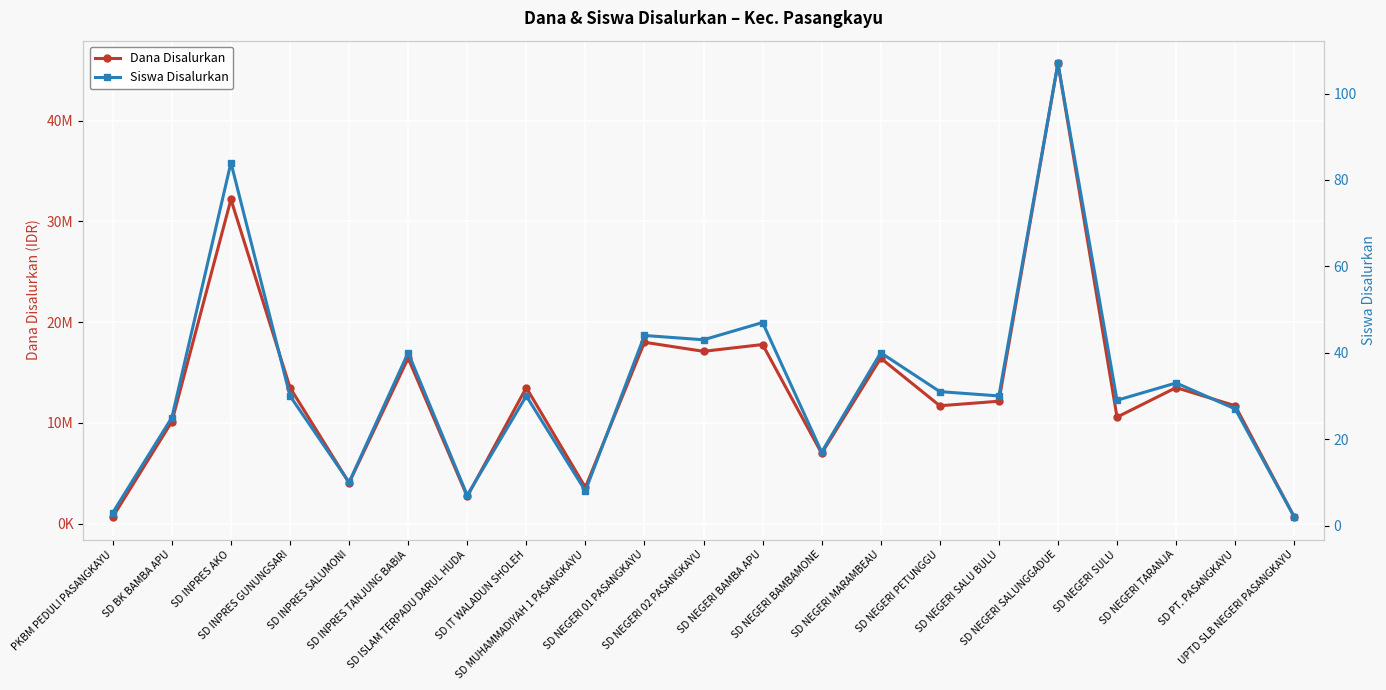

What is the total value across all series at SD NEGERI SALUNGGADUE?

45675107